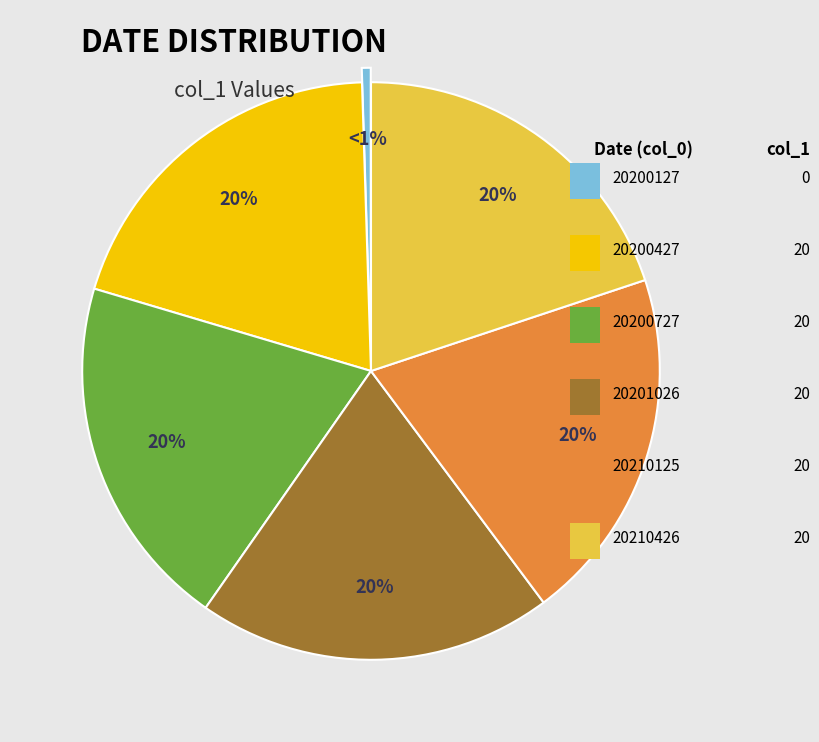

Does any single category account for the majority?

No